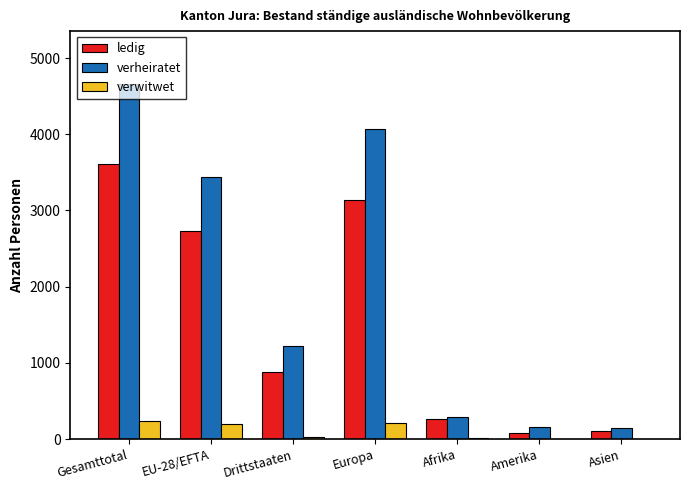

Which category has the highest value across all series?

Gesamttotal